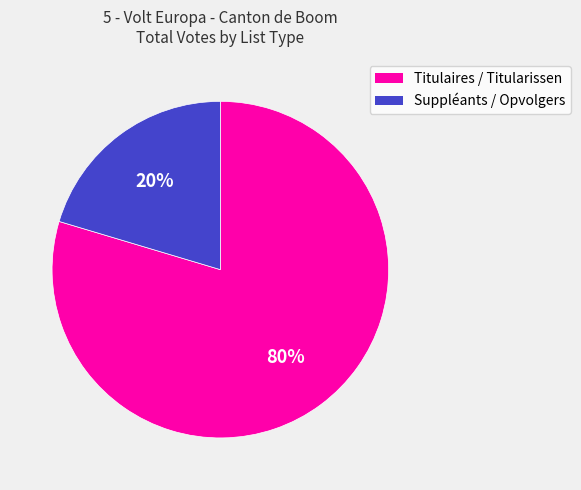

Which slice is the largest?

Titulaires / Titularissen